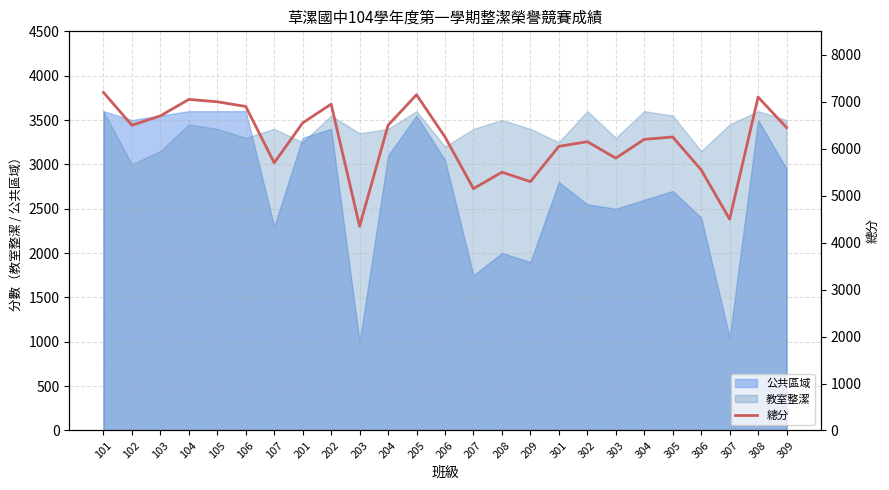

What is the maximum value shown in the chart?

7200